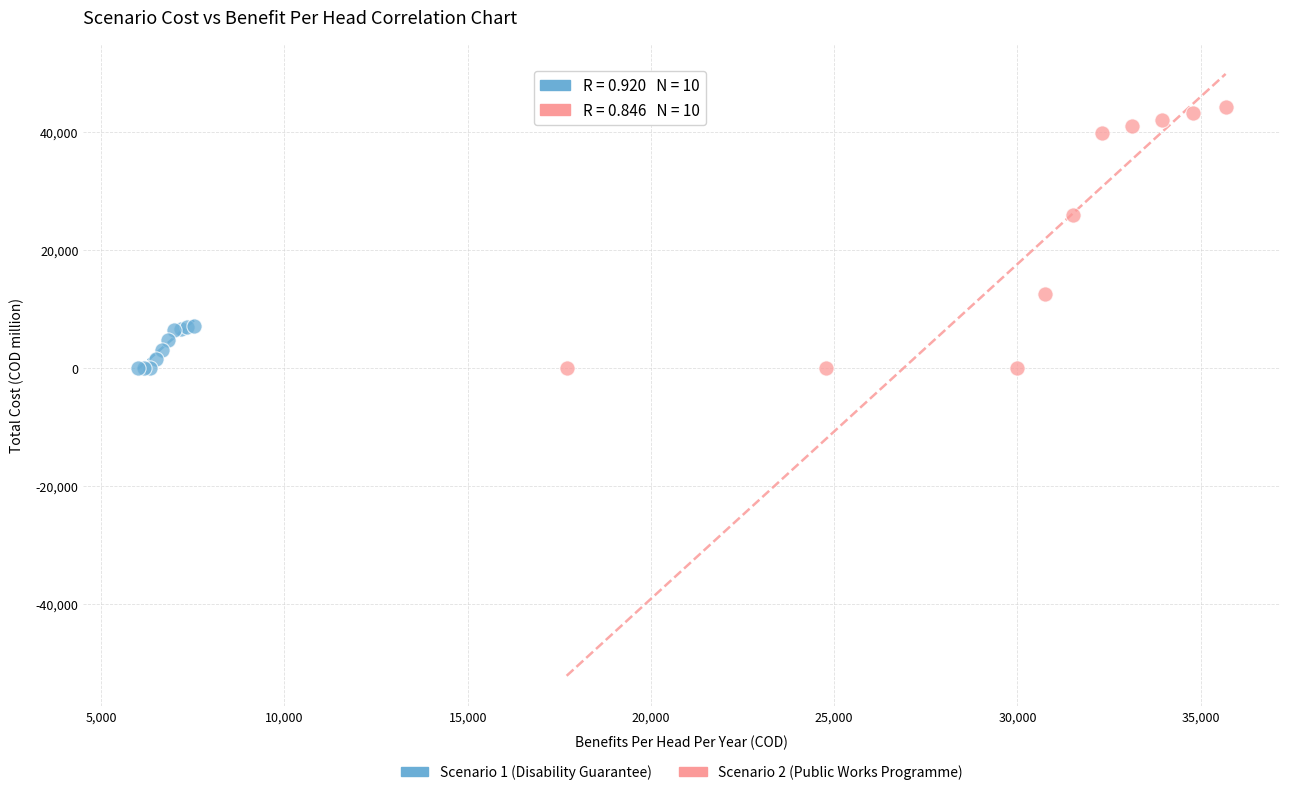

Which series has the largest Y range (max minus min)?

Scenario 2 (Public Works Programme)